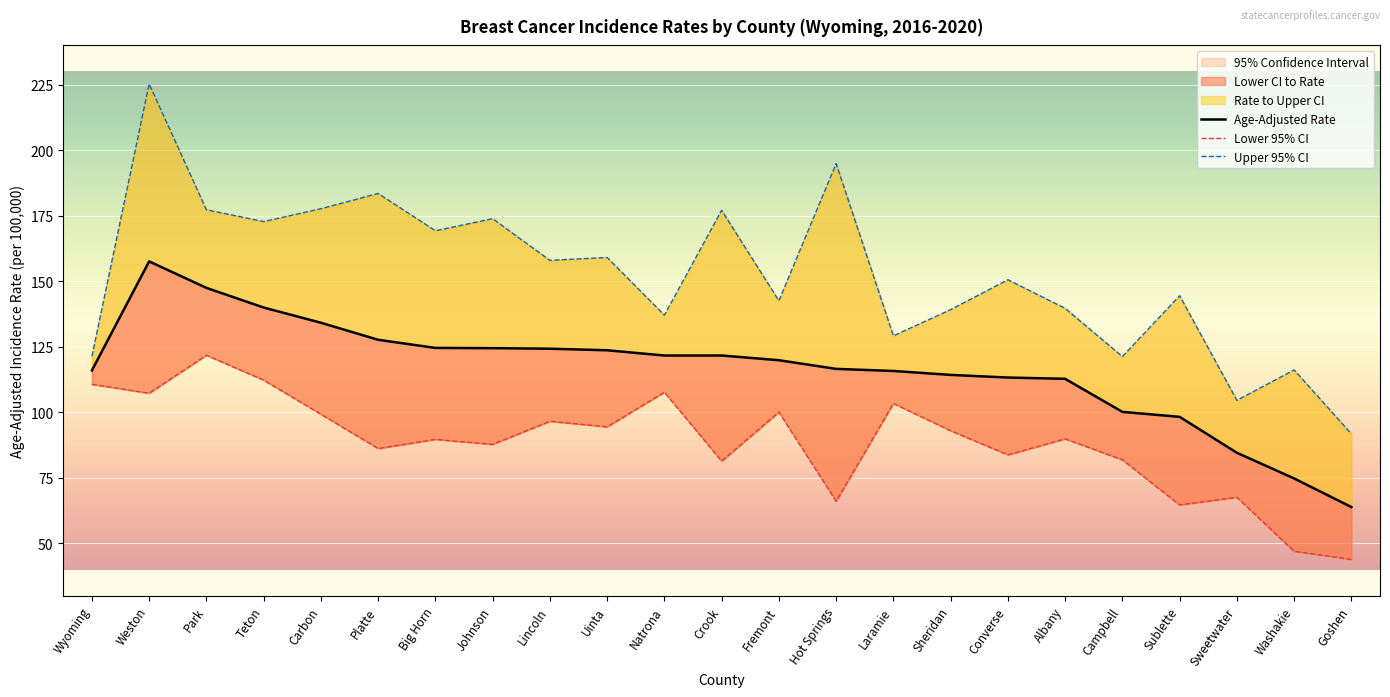

Is it true that Upper 95% CI equals 158.0 at Lincoln?

True